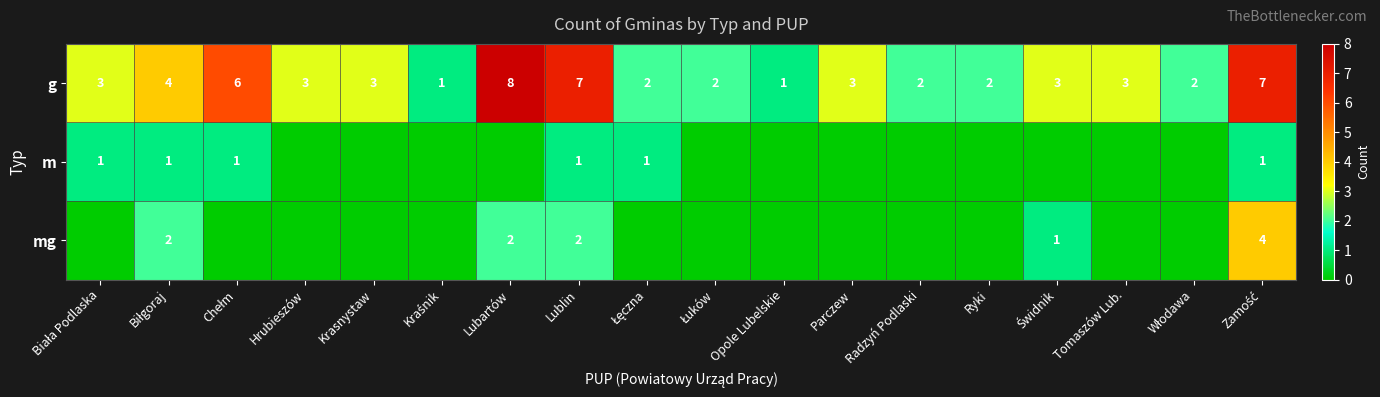

What is the total value across all series at Łęczna?

3